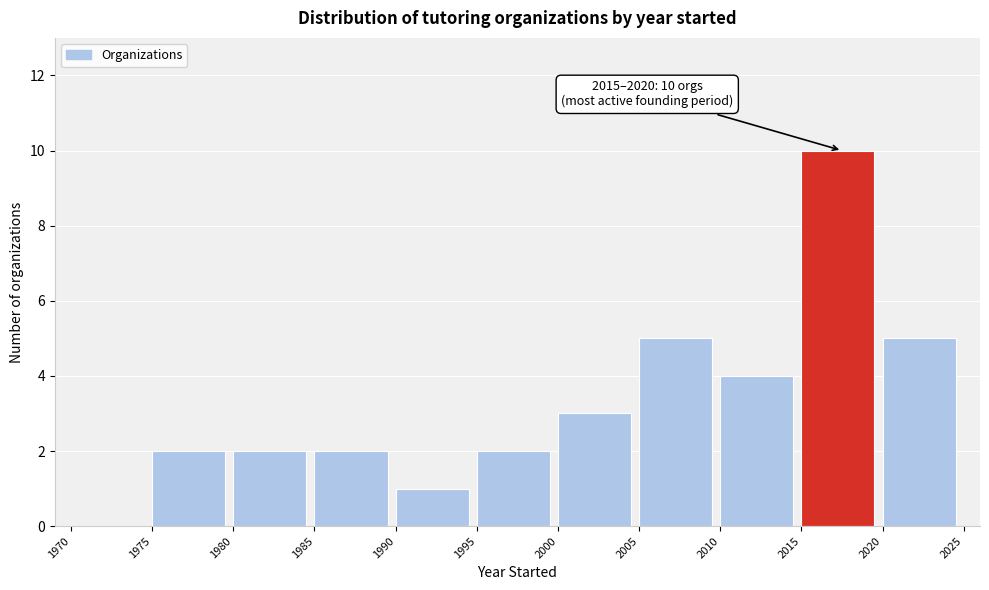

Over which range of the x-axis is the bar tallest?

2015 to 2020